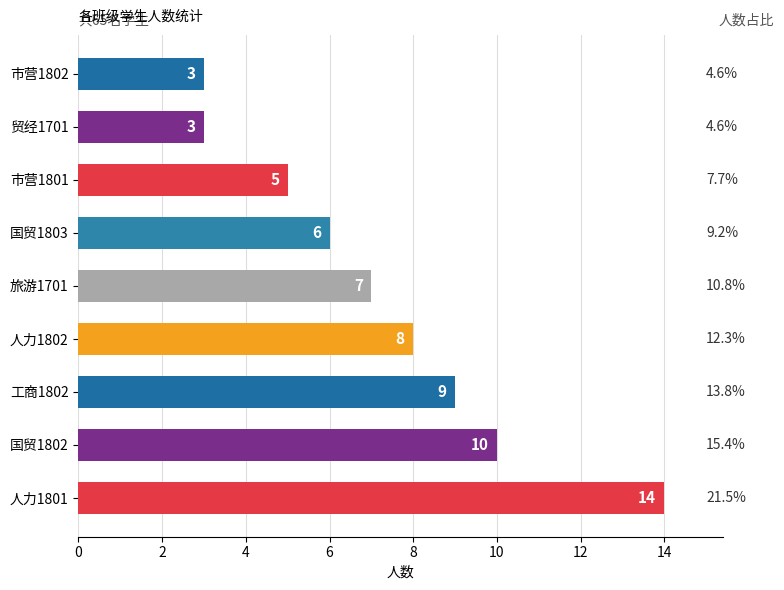

Reading bottom to top, list all the values displayed in this chart.

14	10	9	8	7	6	5	3	3